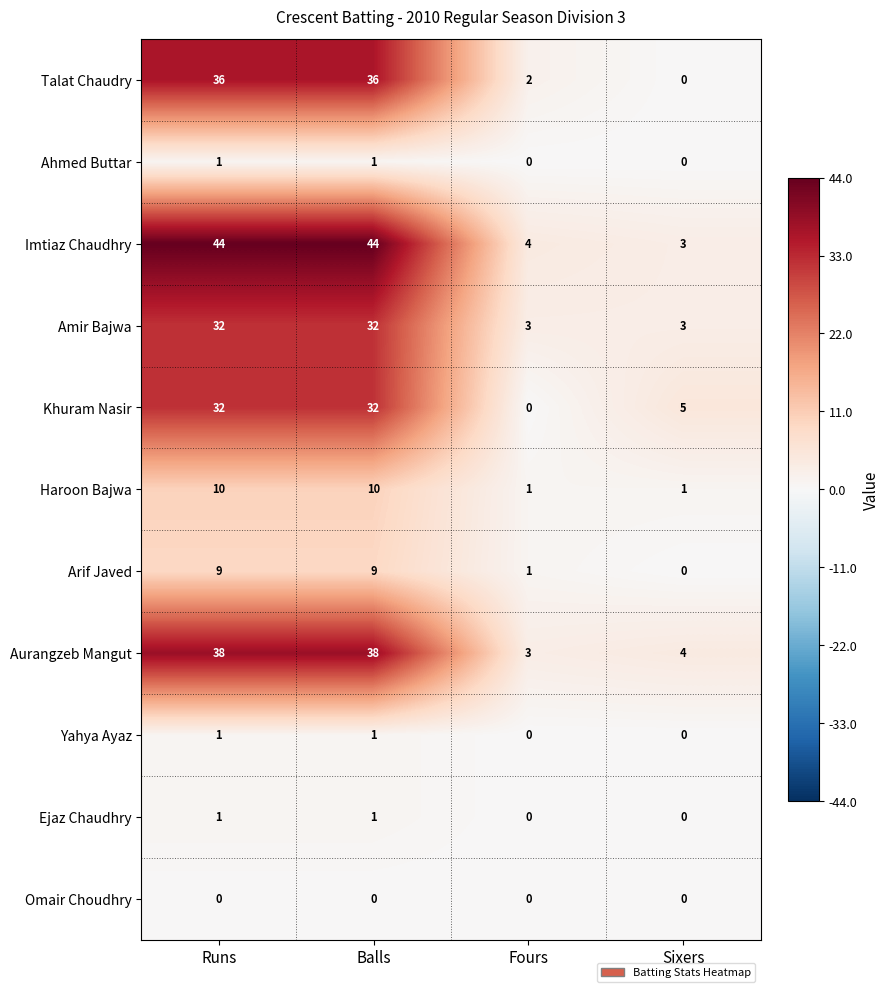

What is the difference between the maximum and second lowest values in the Arif Javed series?

8